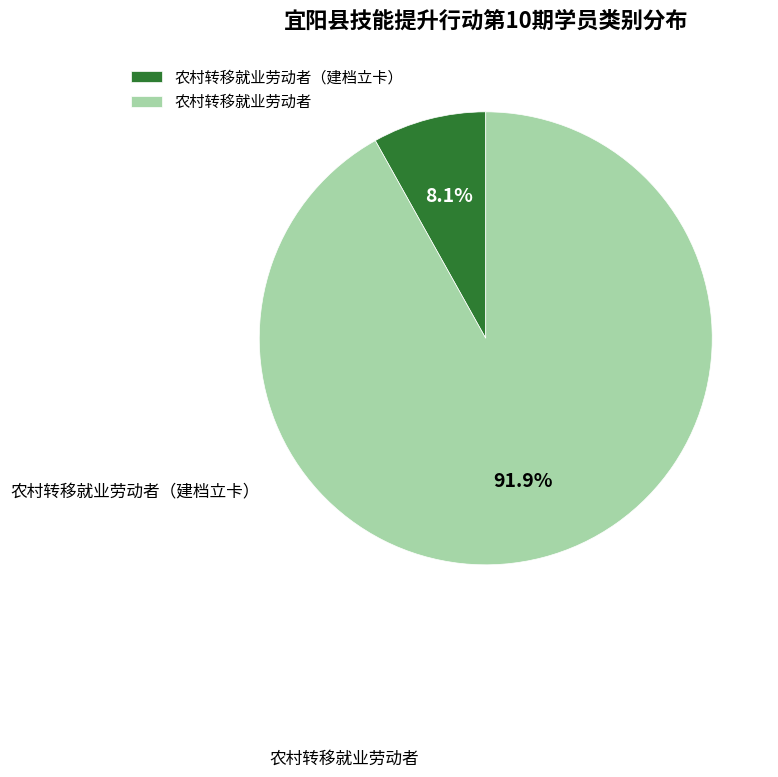

What is the ratio of the value at 农村转移就业劳动者 to the value at 农村转移就业劳动者（建档立卡）?

11.3